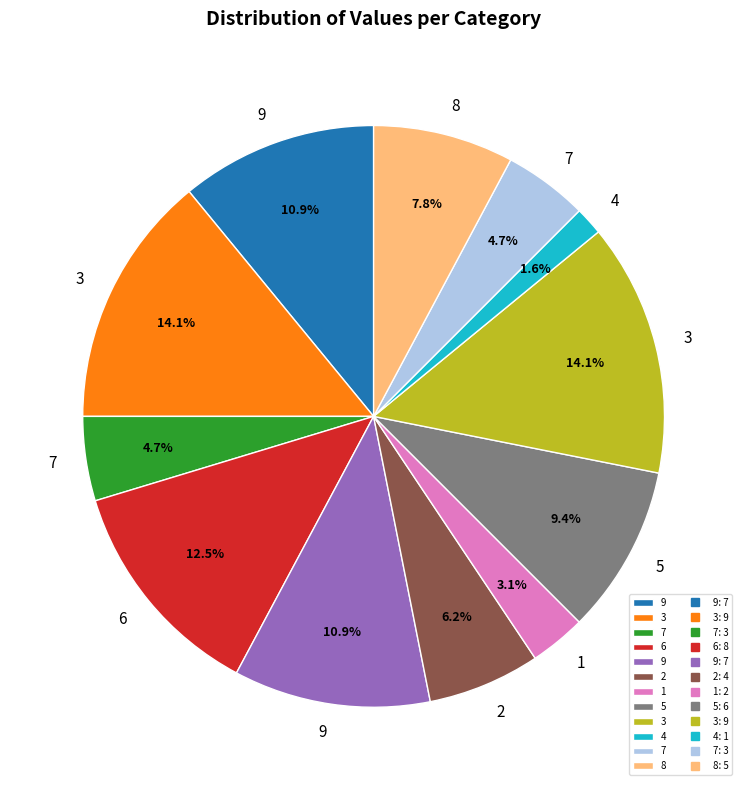

Does any single category account for the majority?

No